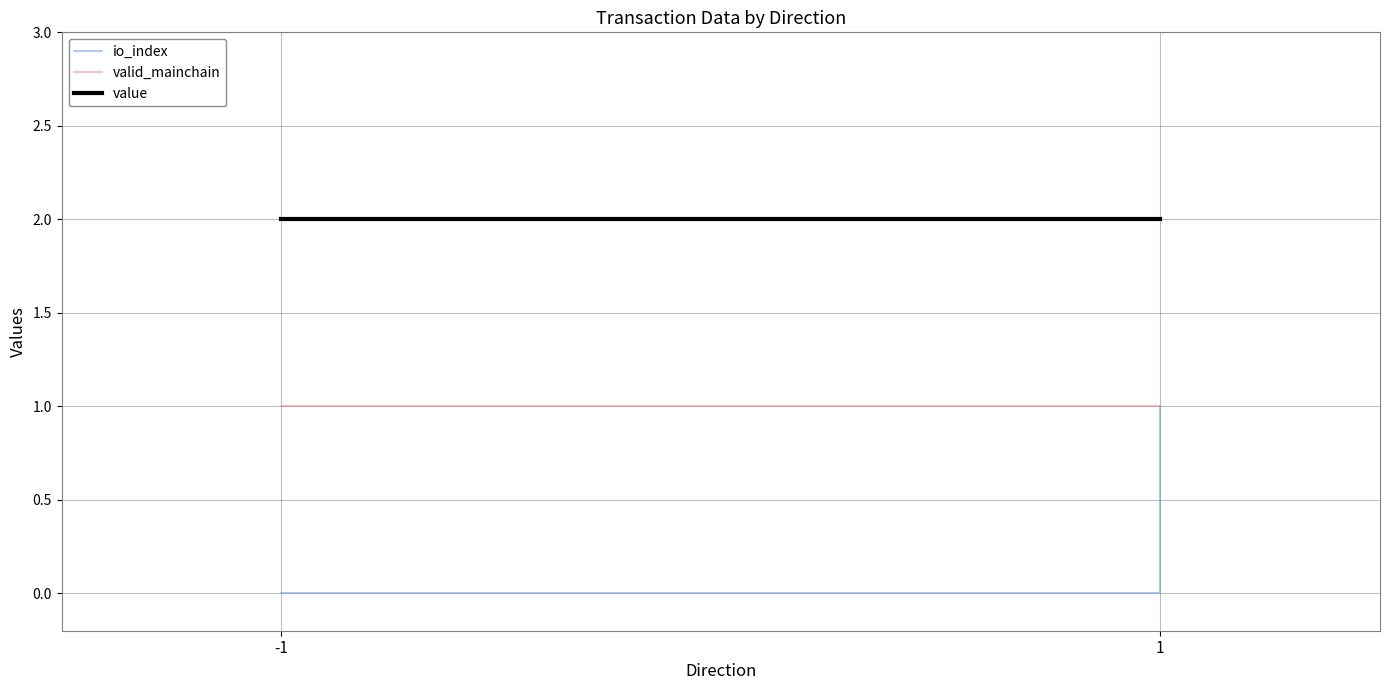

Count the number of data series in this chart.

3